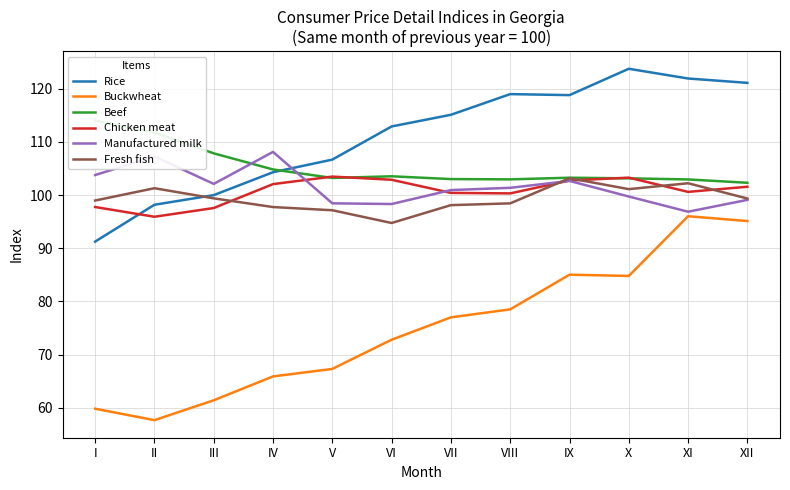

What are all the series names shown in the legend?

Rice, Buckwheat, Beef, Chicken meat, Manufactured milk, Fresh fish